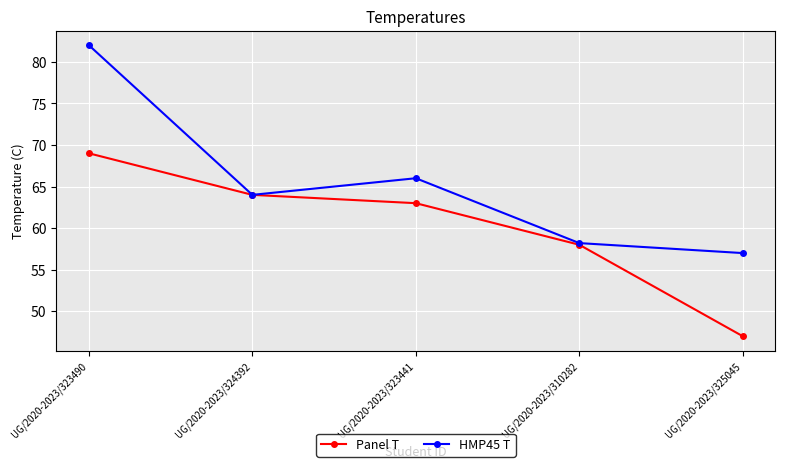

List the series in order of their peak value, lowest first.

Panel T, HMP45 T